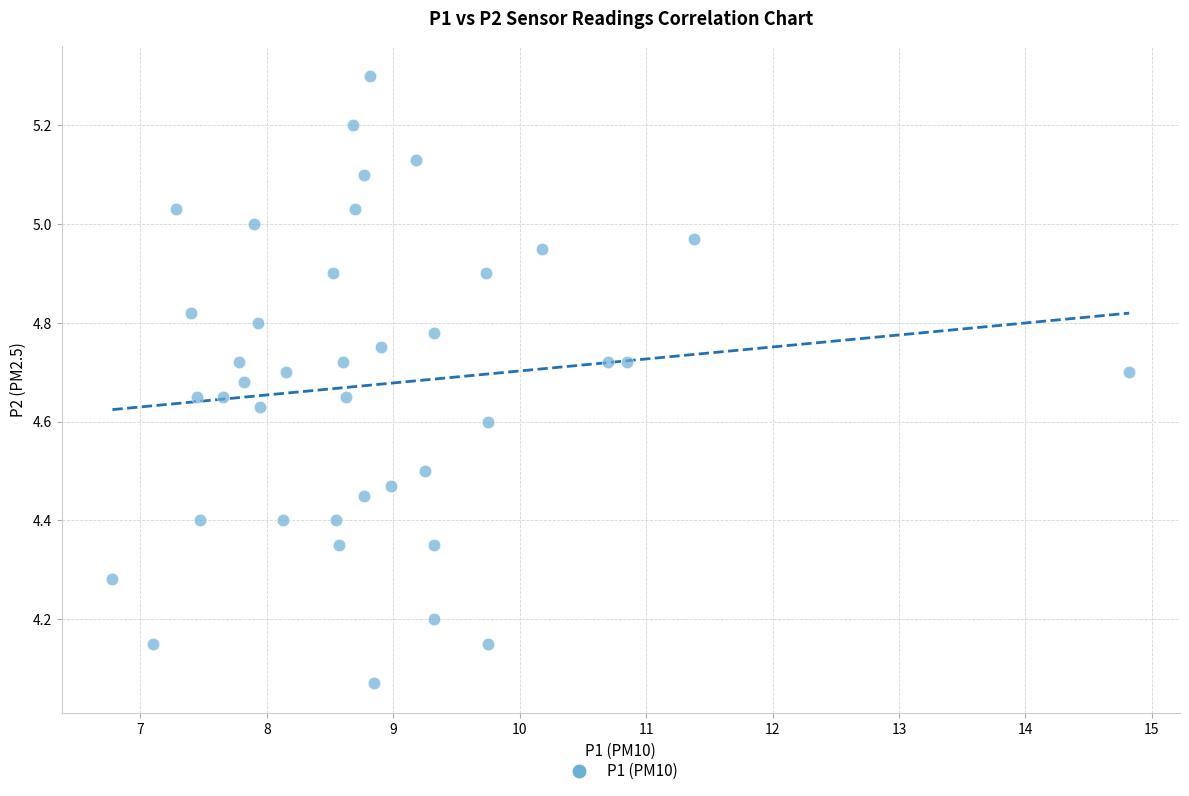

What is the range of Y values (max minus min)?

1.2